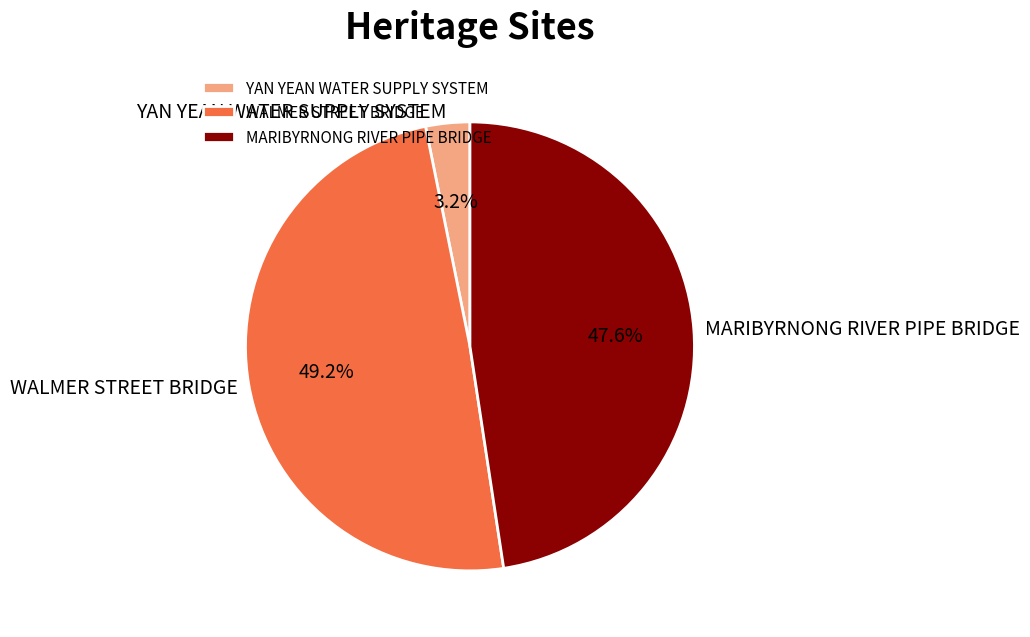

Which has a higher value, MARIBYRNONG RIVER PIPE BRIDGE or YAN YEAN WATER SUPPLY SYSTEM?

MARIBYRNONG RIVER PIPE BRIDGE